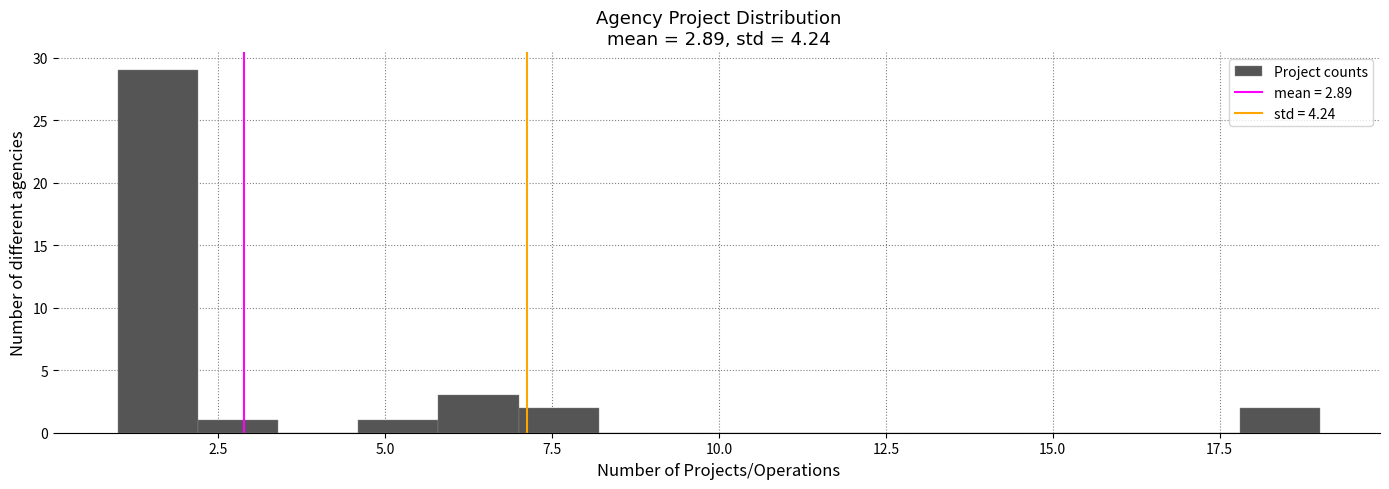

Read against the x-axis, roughly where is the centre of the tallest bar?

1.5